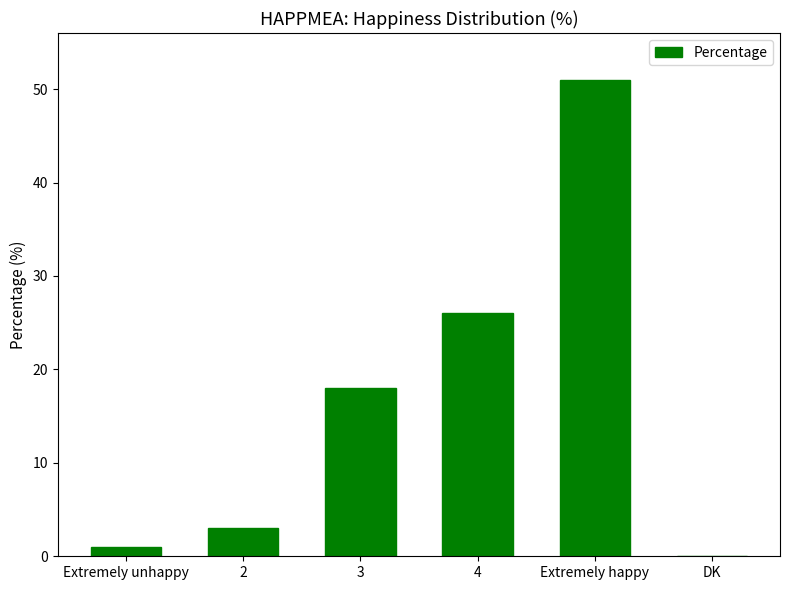

The chart shows a value of 5 at 2. True or false?

False